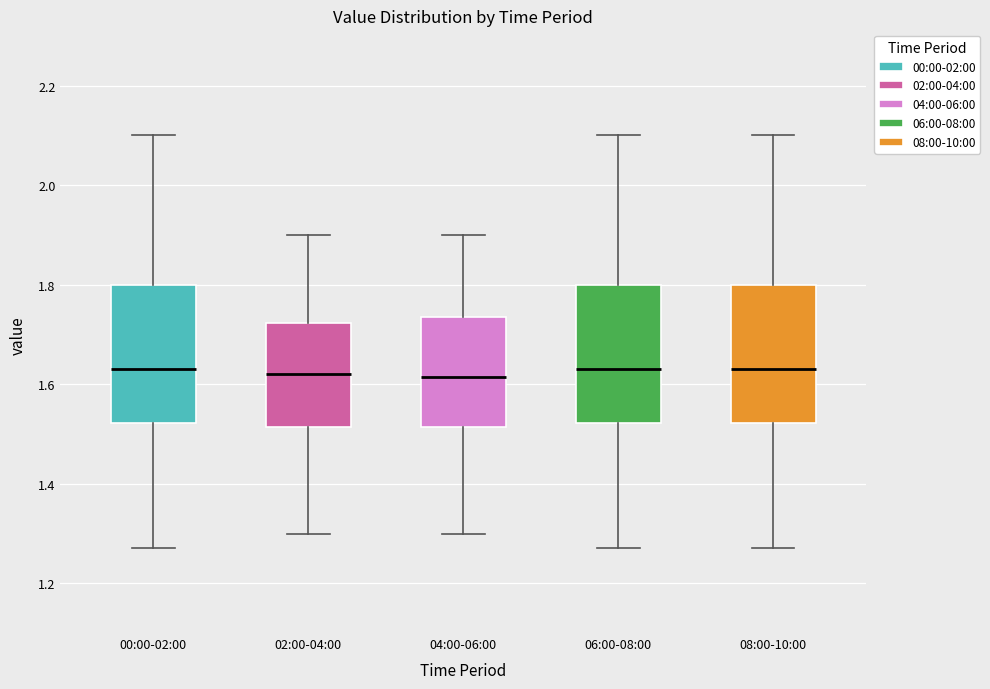

Where is the lower edge of the box for 06:00-08:00 on the y-axis? The values are not printed on the chart, so give them approximately, as read against the axis.

1.52